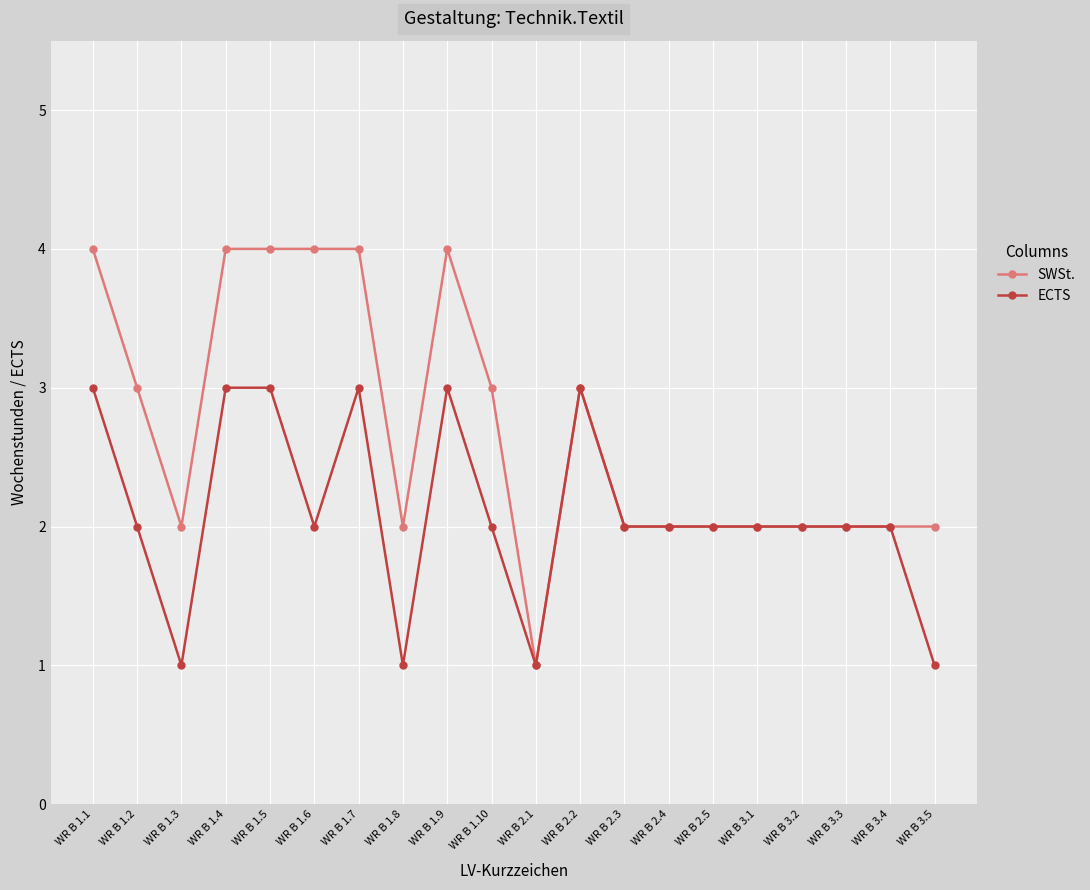

How many data points does each series have?

20